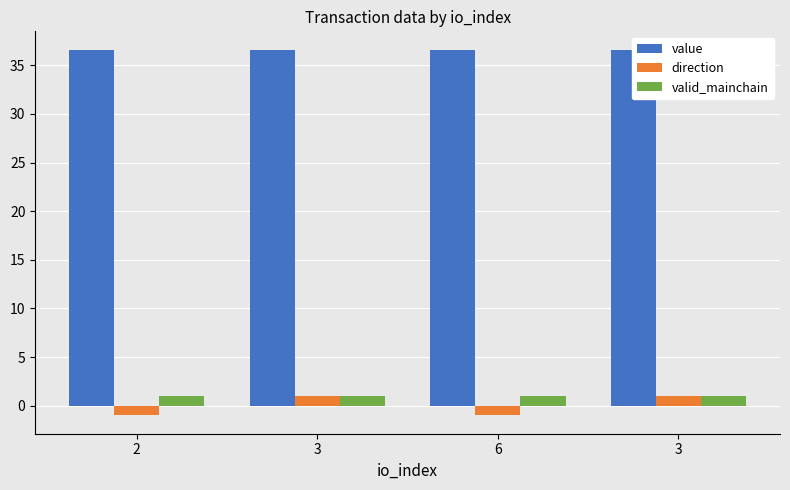

What value does the valid_mainchain series have at 3?

1.0